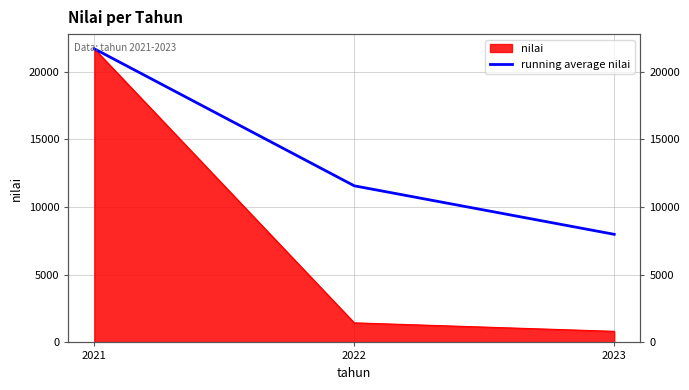

True or false: the data shows 21700.0 at 2021.

True